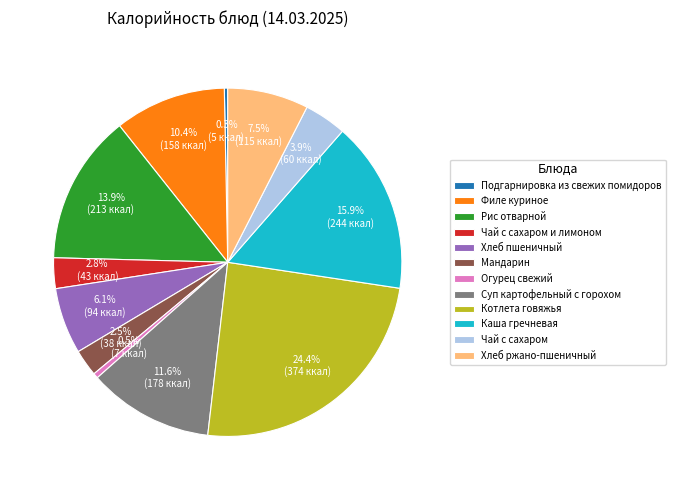

Which category has the biggest portion of the pie?

Котлета говяжья